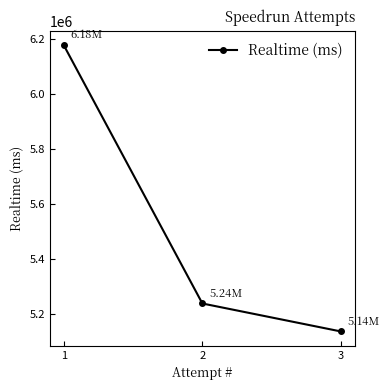

What is the approximate value at 3, to the nearest 100?

5138200